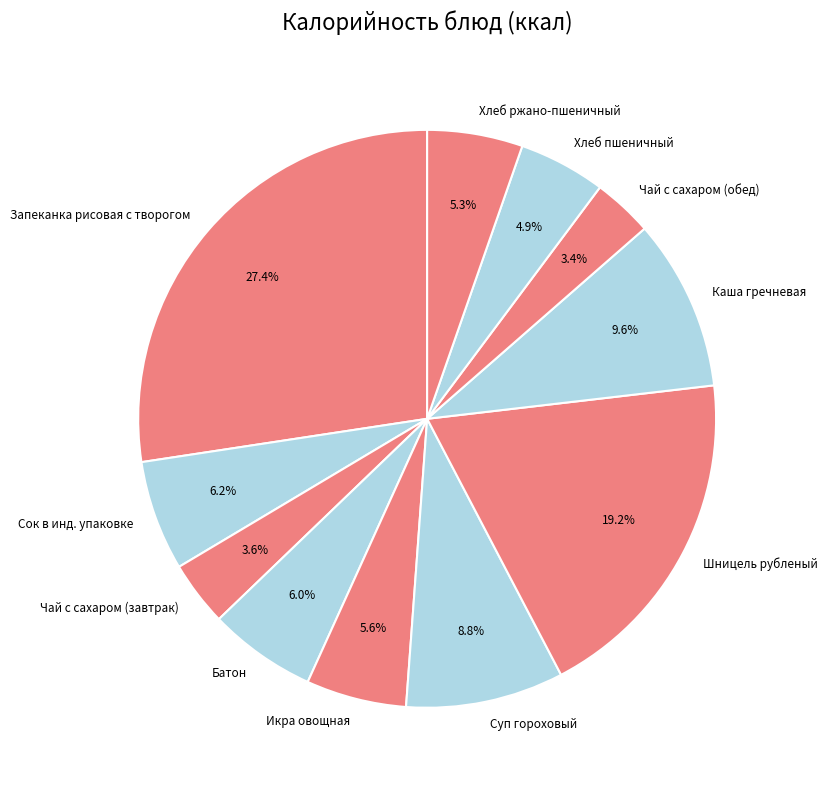

Is there a majority slice in this chart?

No